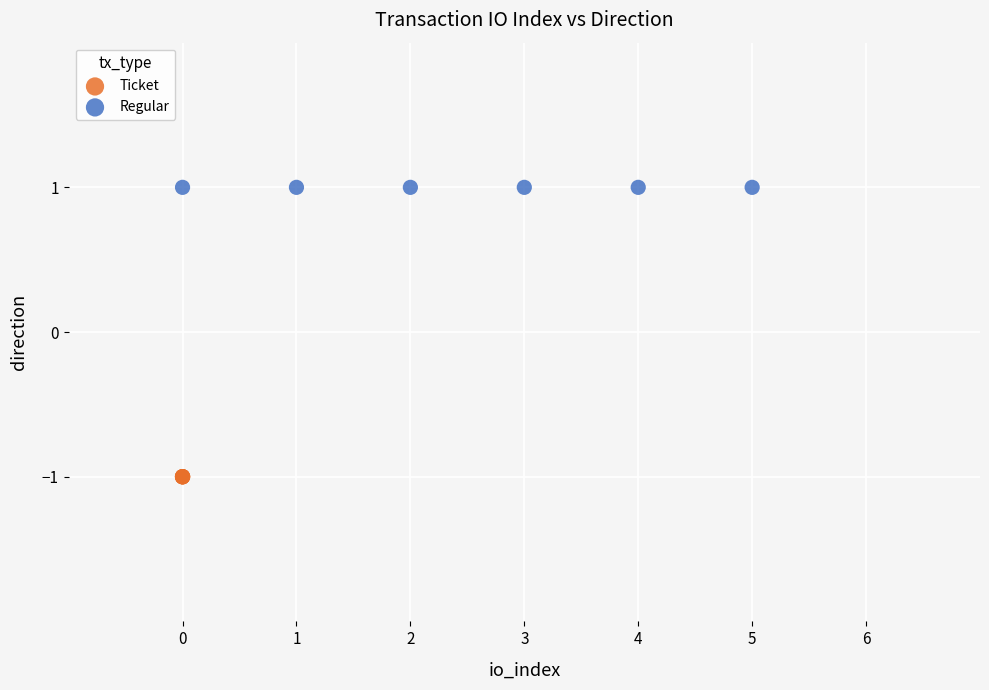

Which series contains the lowest Y value?

Ticket